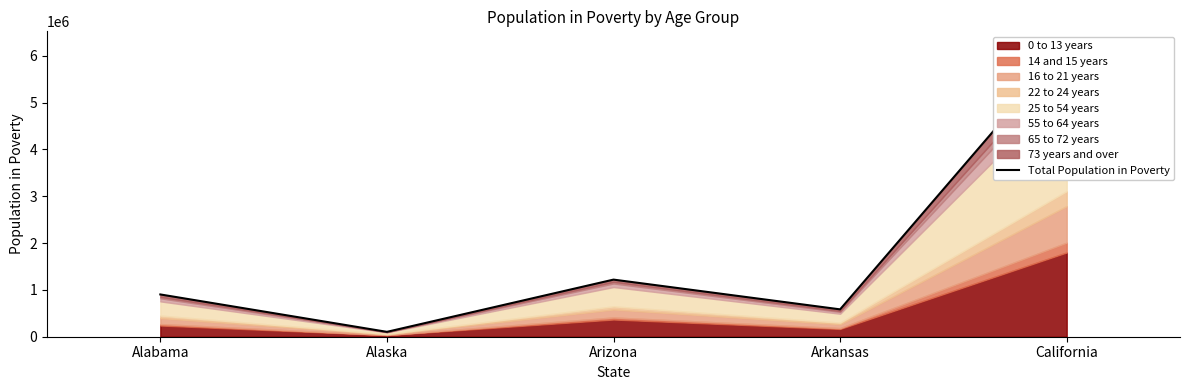

Which has a higher value, California or Alaska?

California